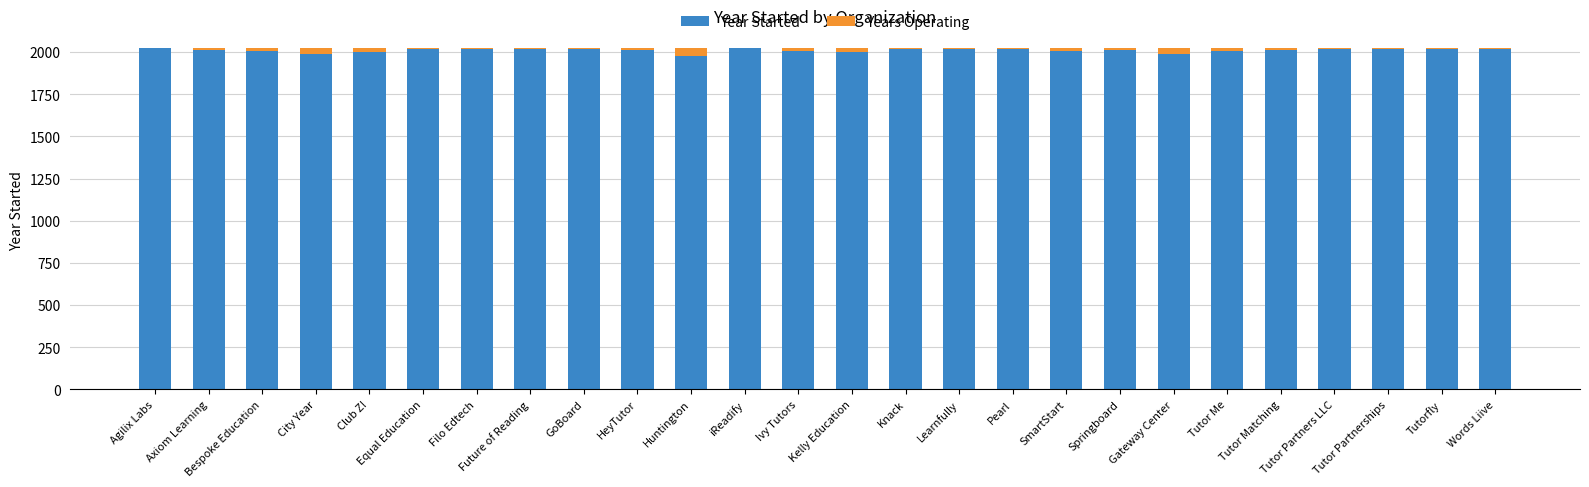

At which label does Year Started first exceed 2015?

Agilix Labs